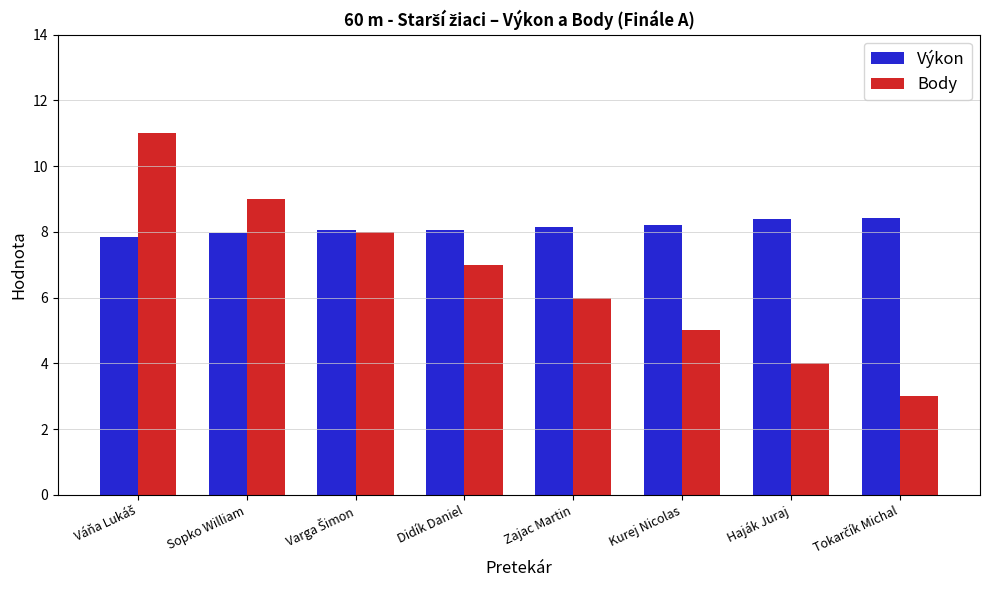

At how many categories does at least one series exceed 4?

8